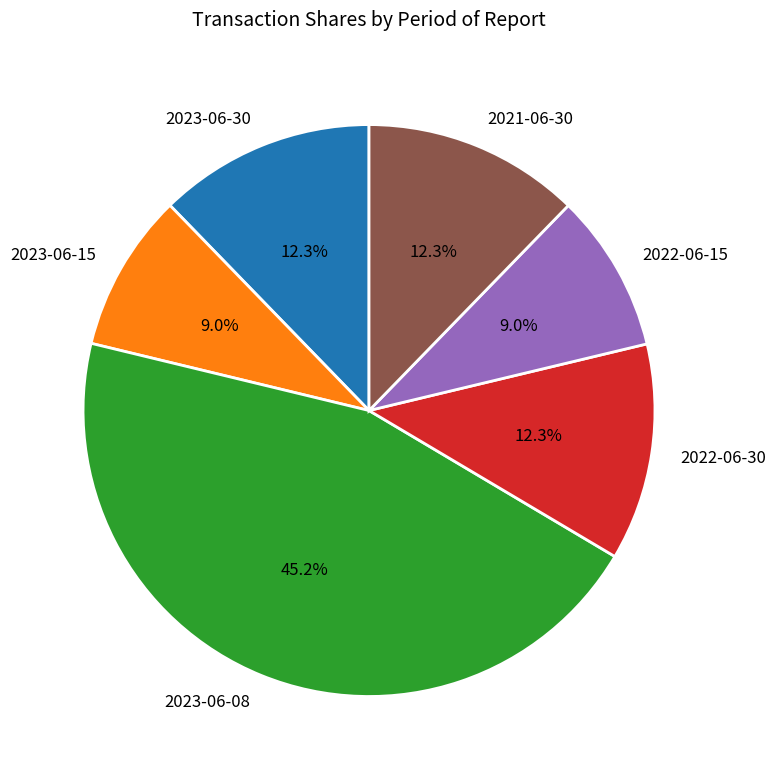

How many slices are in this pie chart?

6